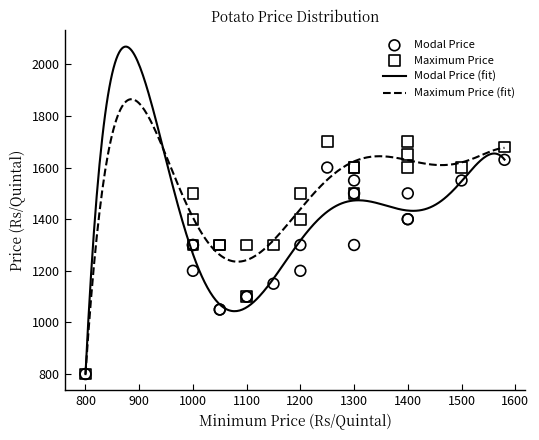

Which series contains the highest Y value?

Maximum Price